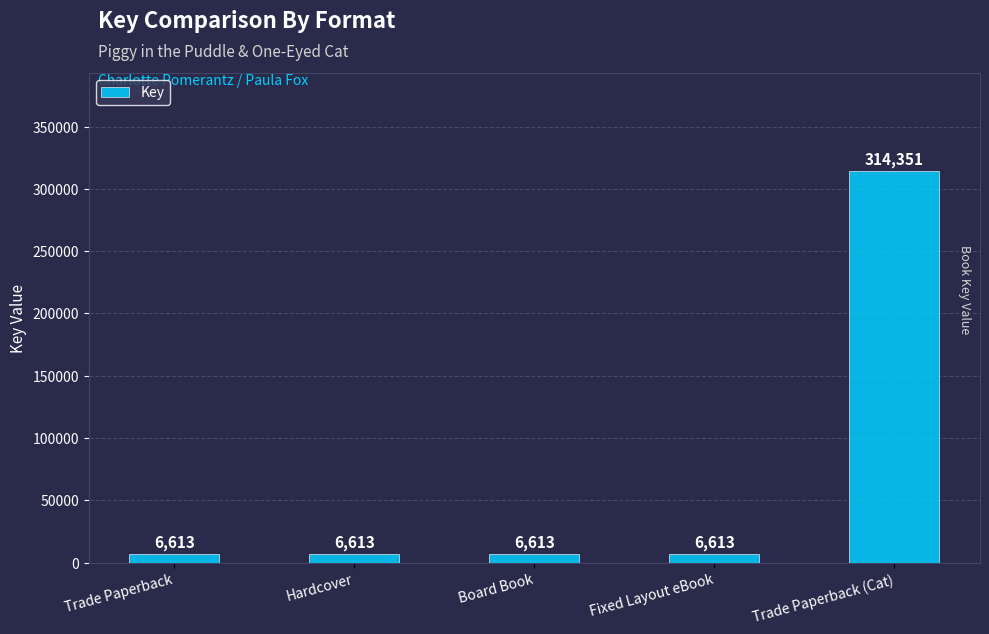

What is the average value?

68161